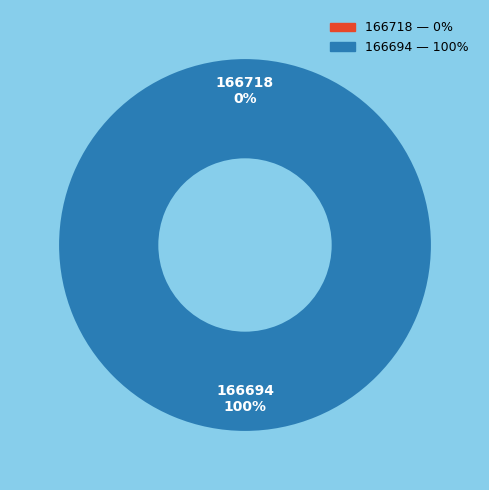

What percentage is the 166694 slice, to the nearest percent?

100%